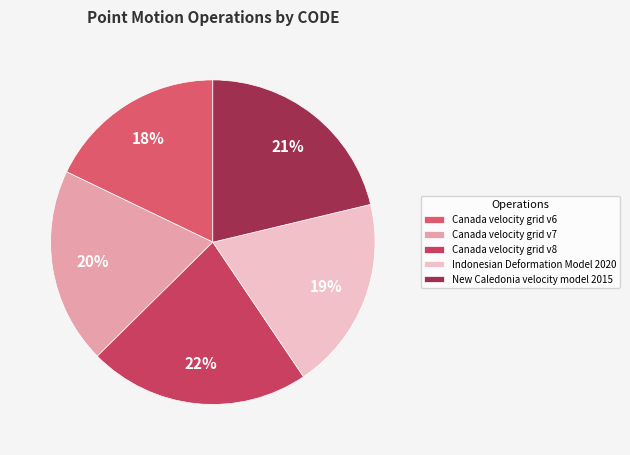

Which category has the smallest portion of the pie?

Canada velocity grid v6